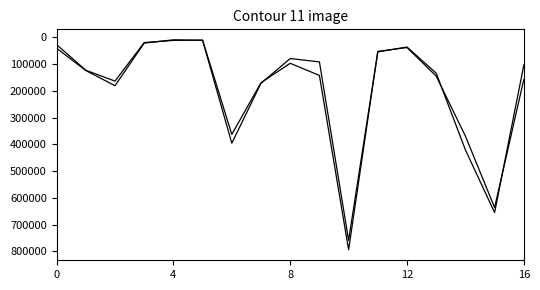

Does the chart display data point markers on the line(s)?

No